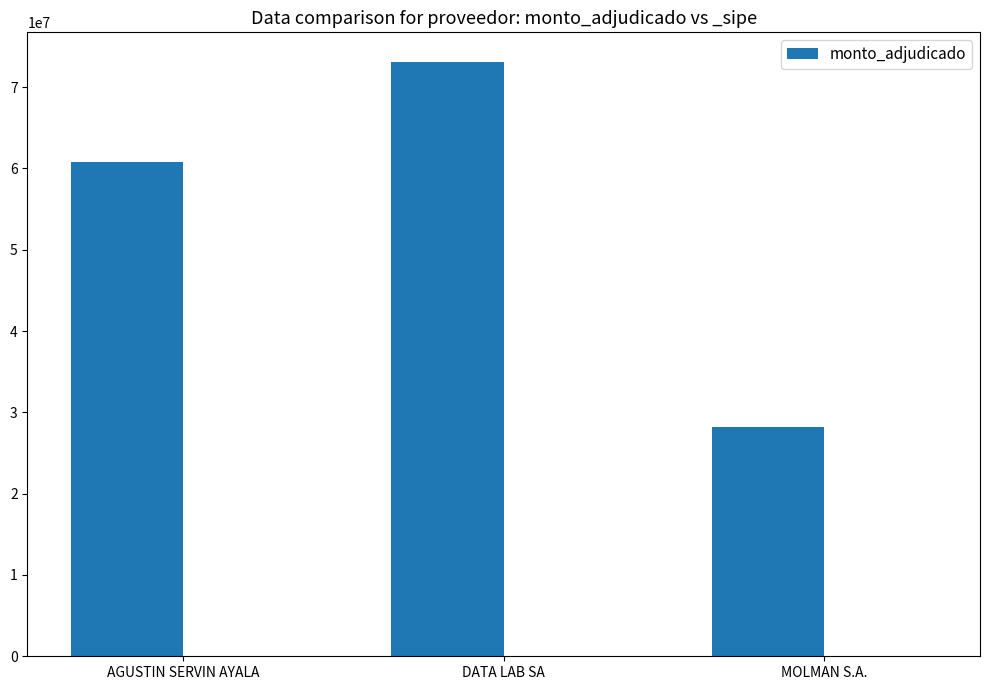

What is the label of the 1st bar from the left?

AGUSTIN SERVIN AYALA